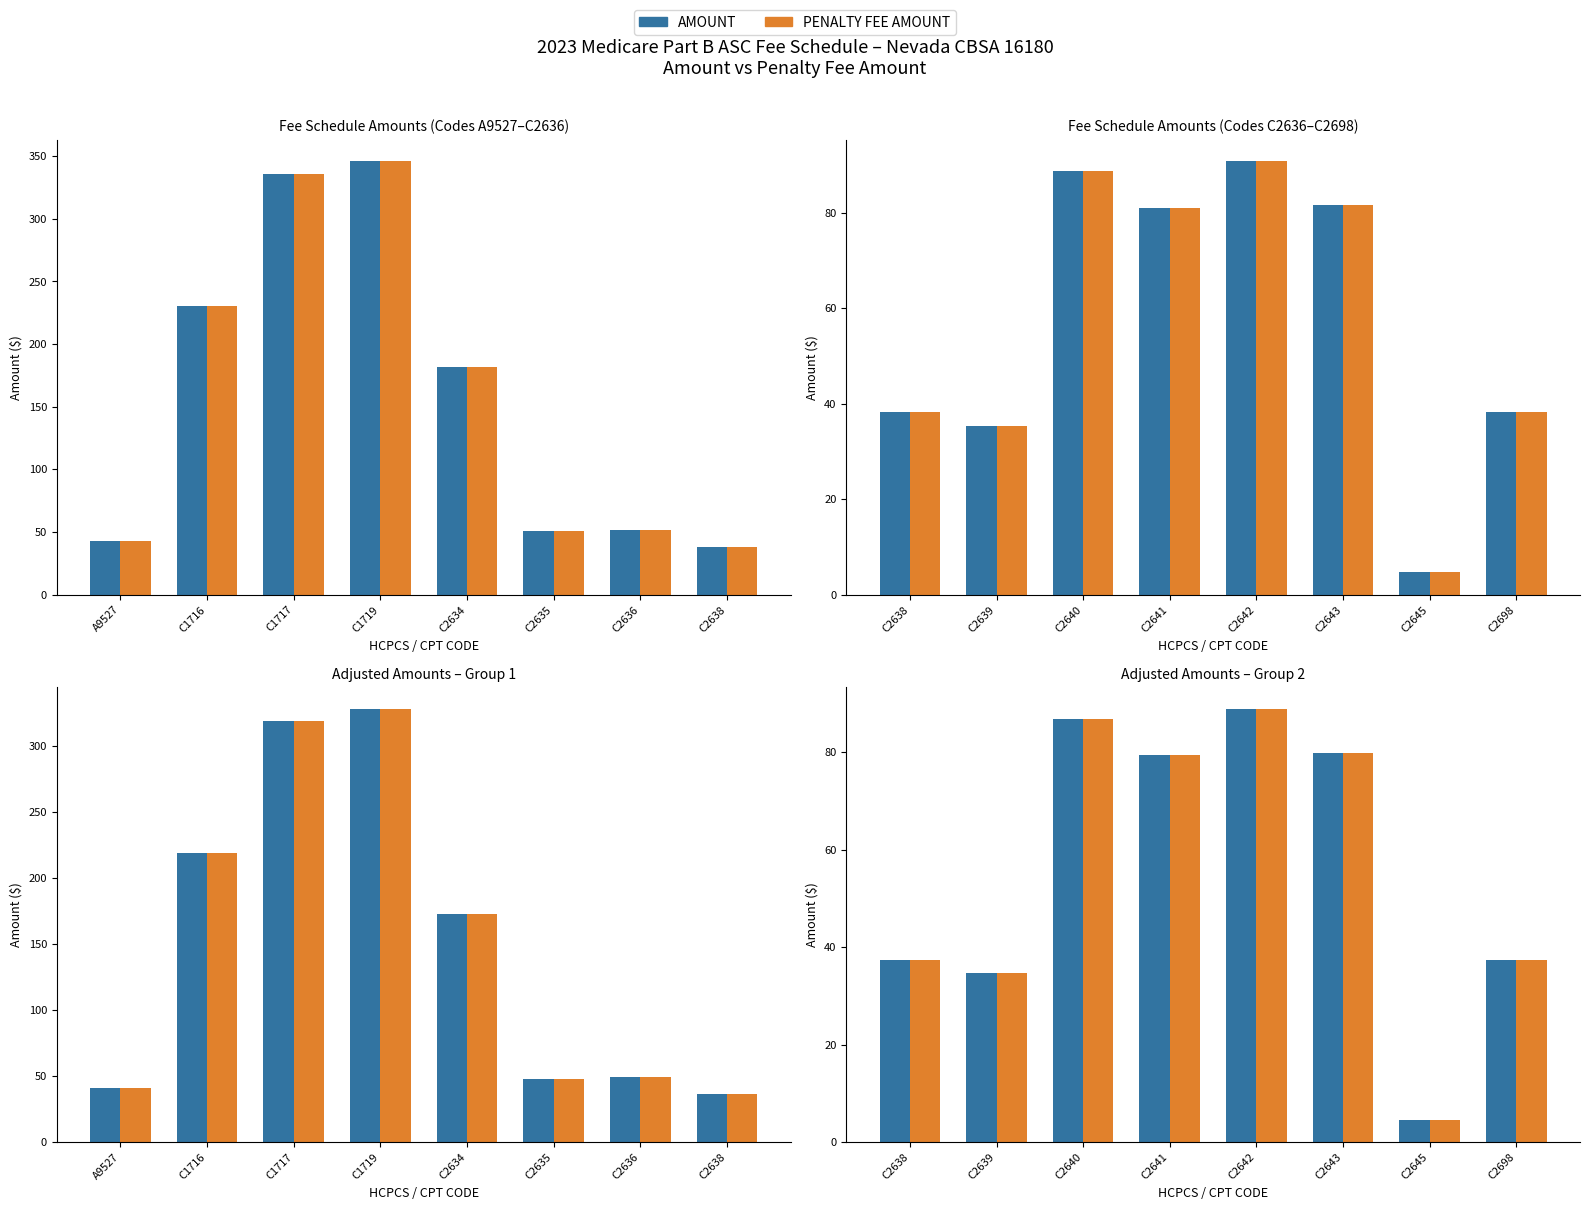

True or false: PENALTY FEE AMOUNT has a value of 28.9 at C2642.

False